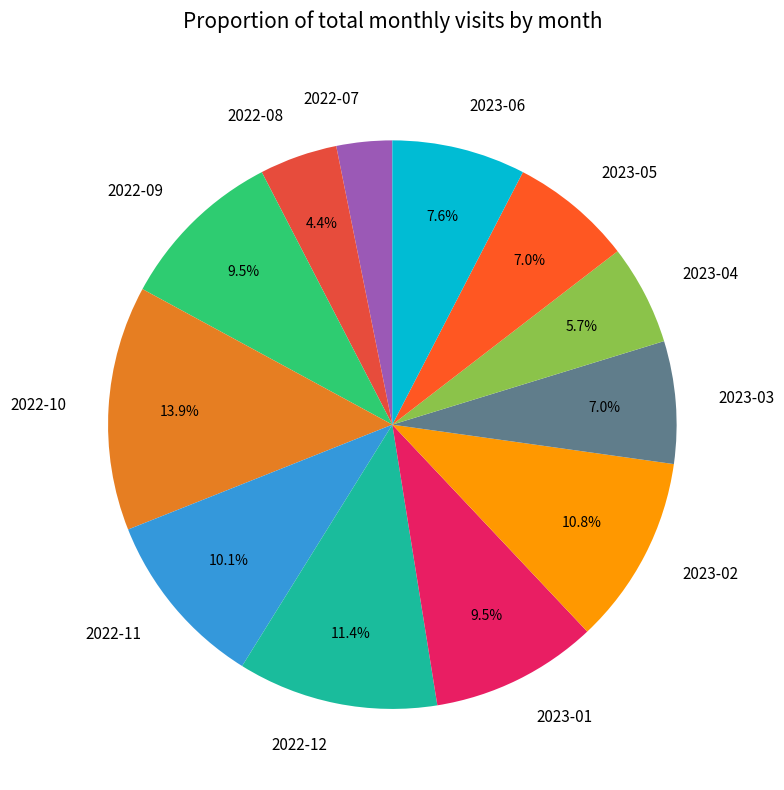

Is there a majority slice in this chart?

No